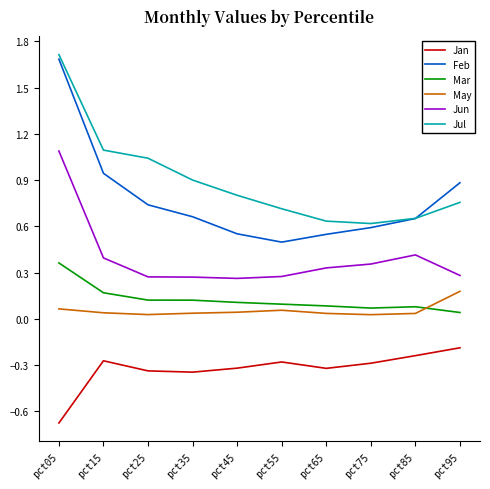

True or false: Jul has more than 0 interior local peaks.

False